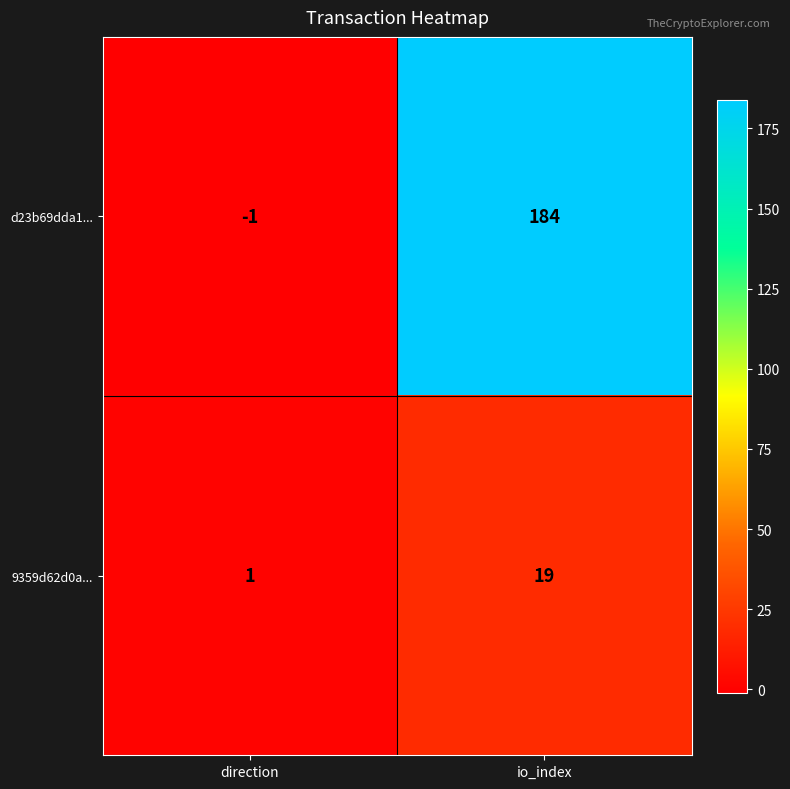

How many values in d23b69dda1... are above zero?

1